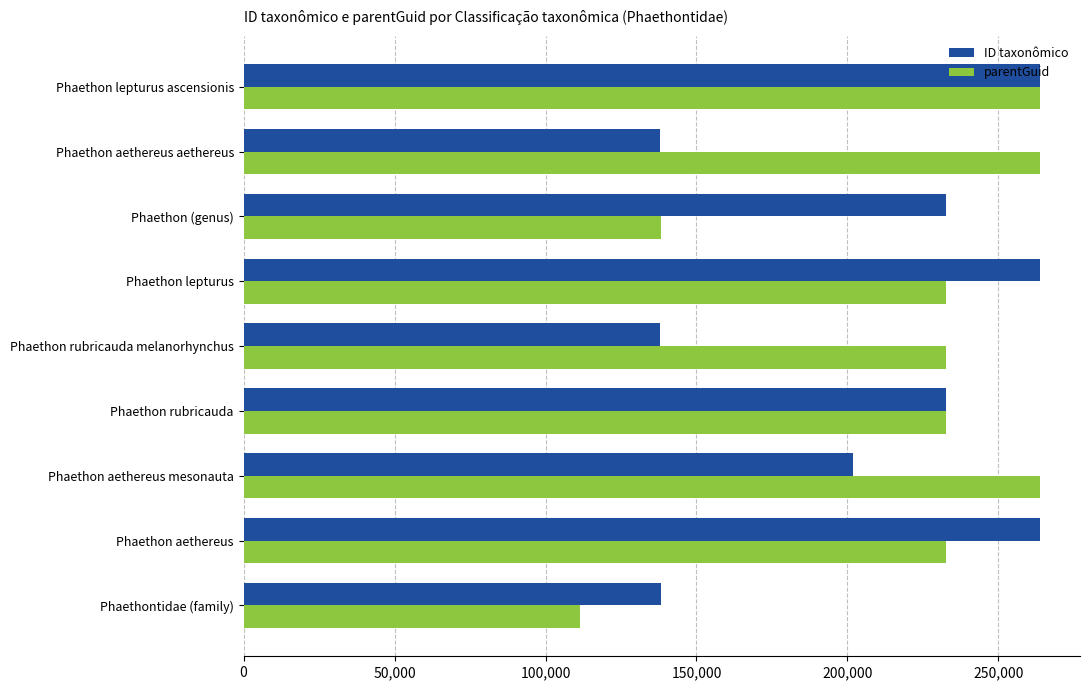

Is it true that parentGuid equals 164068 at Phaethon aethereus mesonauta?

False